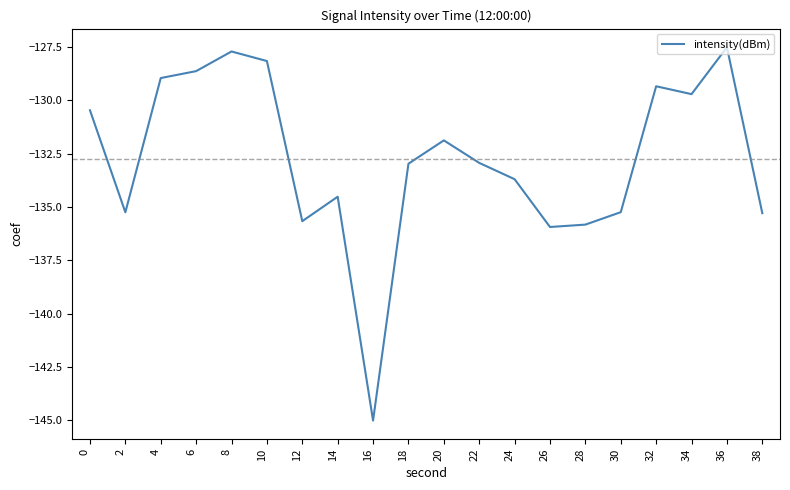

The value at 32 is -215.2. True or false?

False